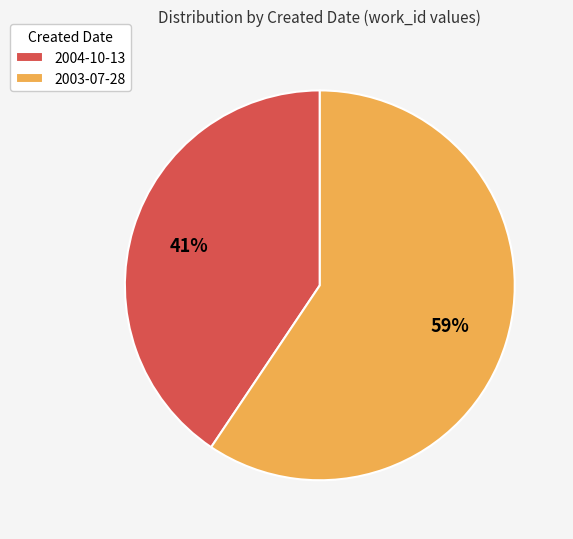

Which has a higher value, 2003-07-28 or 2004-10-13?

2003-07-28